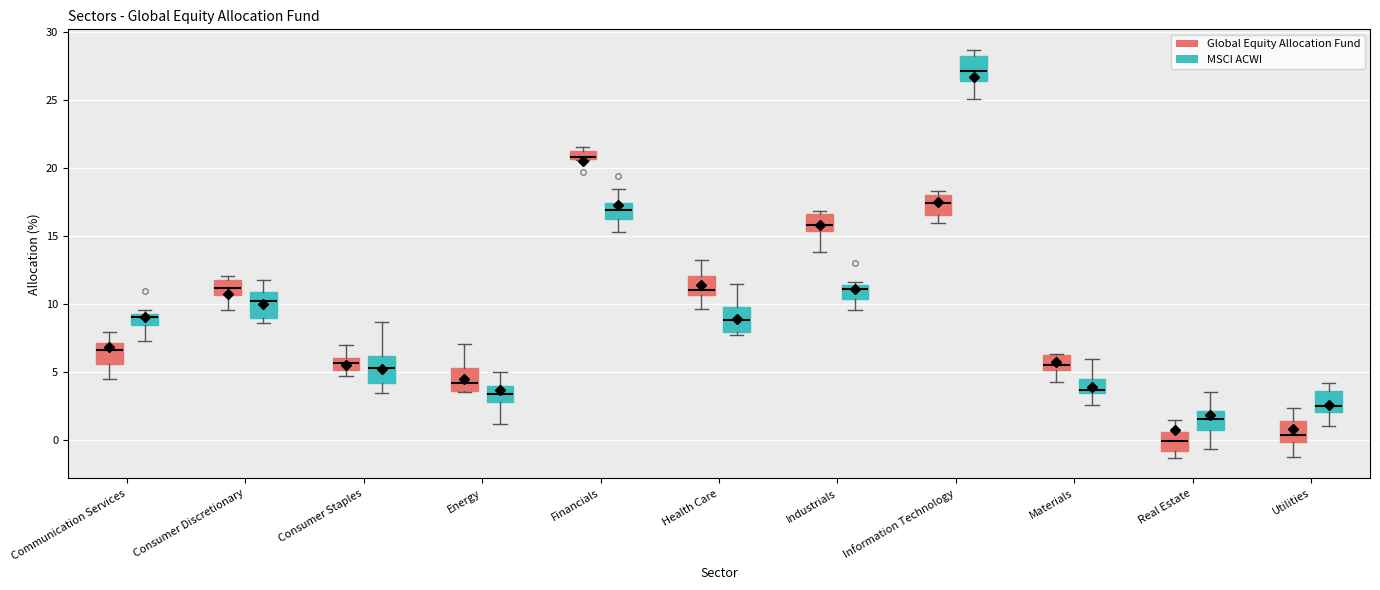

Where does the lower whisker of the box for Real Estate (MSCI ACWI) end on the y-axis? The values are not printed on the chart, so give them approximately, as read against the axis.

-0.5